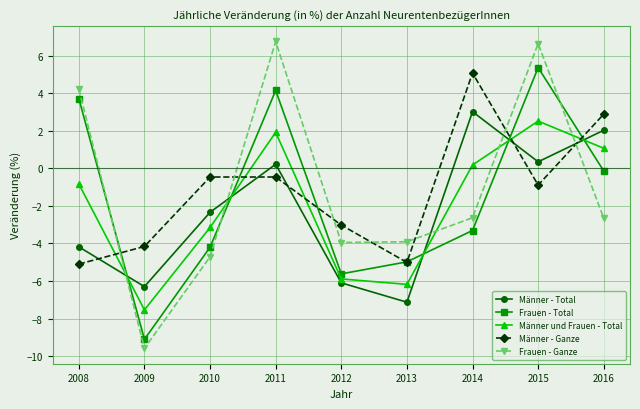

At which category is the sum across all series the highest?

2015